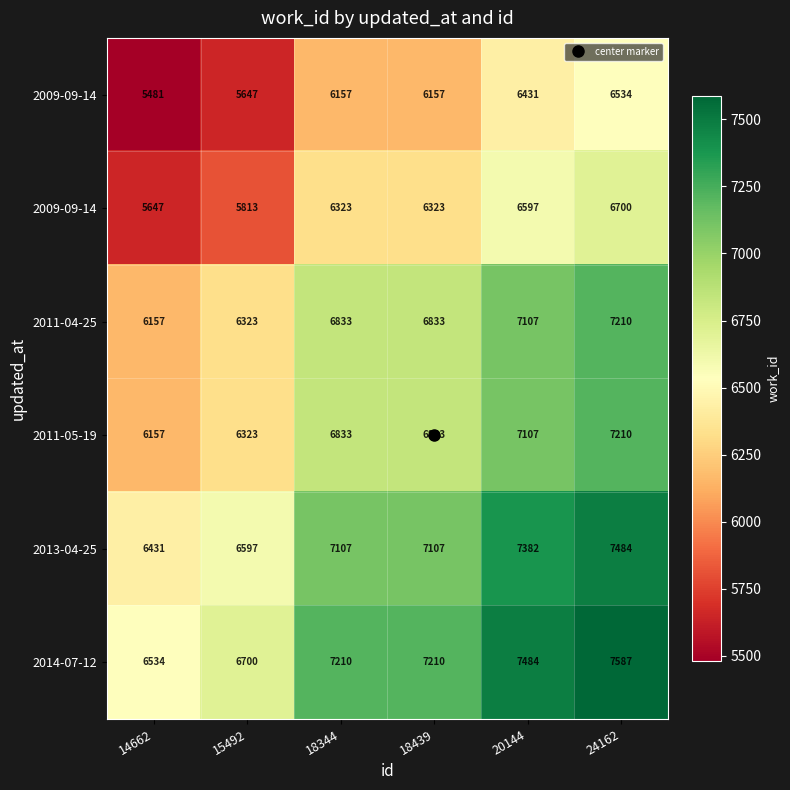

At how many categories does at least one series exceed 5689?

6